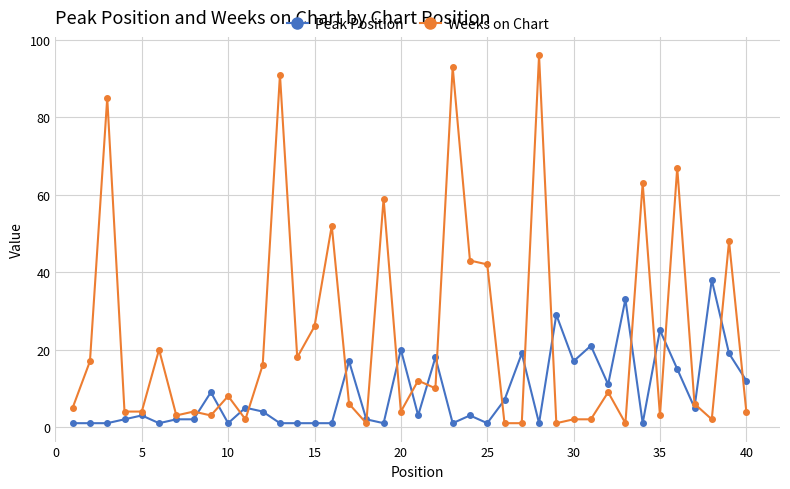

Which series has the largest range (max minus min)?

Weeks on Chart